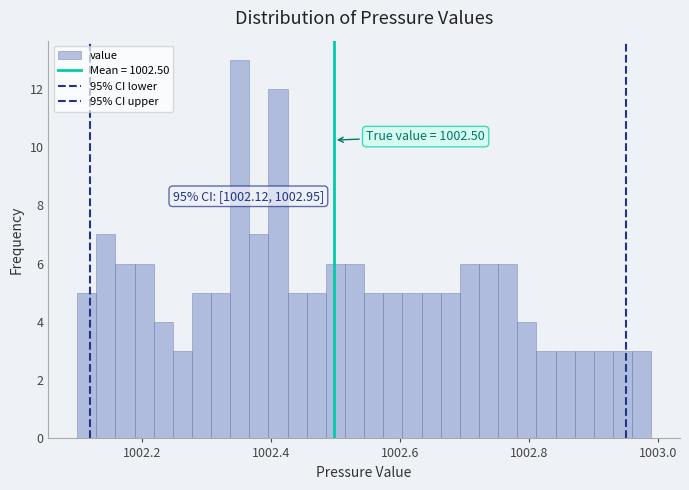

Around what value on the x-axis is the tallest bar? Give the approximate position of its centre, as read against the axis.

1002.36